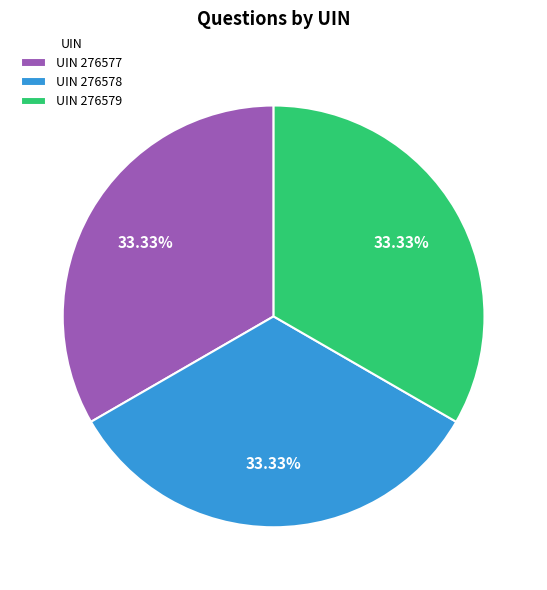

What is the ratio of the value at UIN 276579 to the value at UIN 276578?

1.0